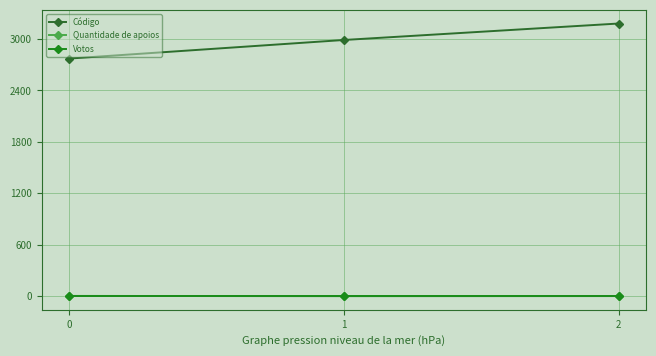

Rank the categories by Código value from highest to lowest.

2, 1, 0